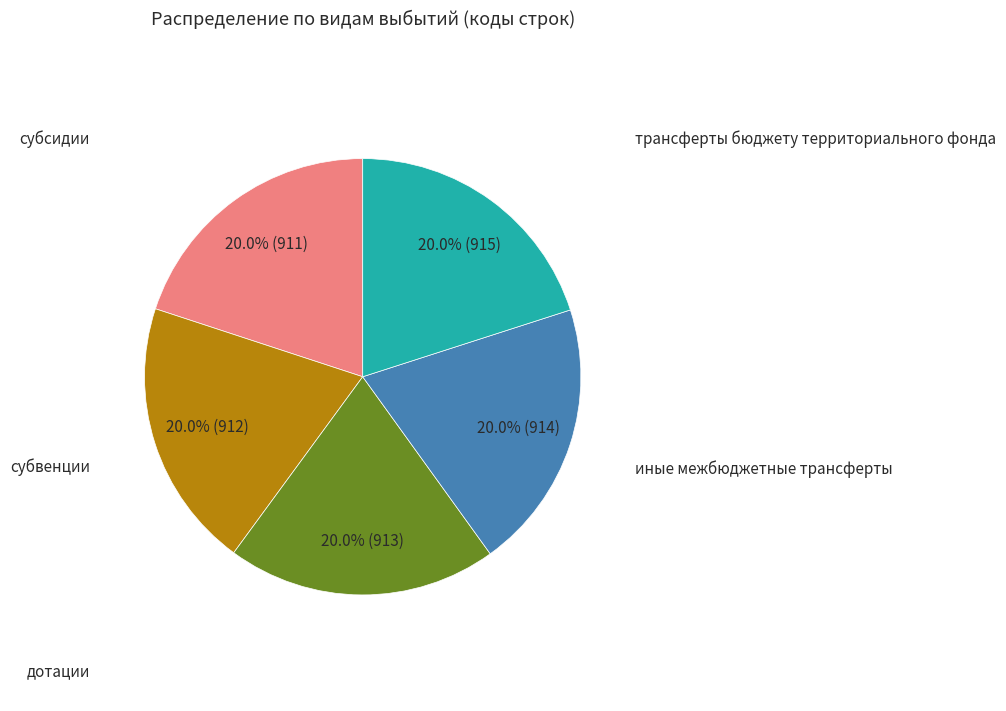

Does any single category account for the majority?

No